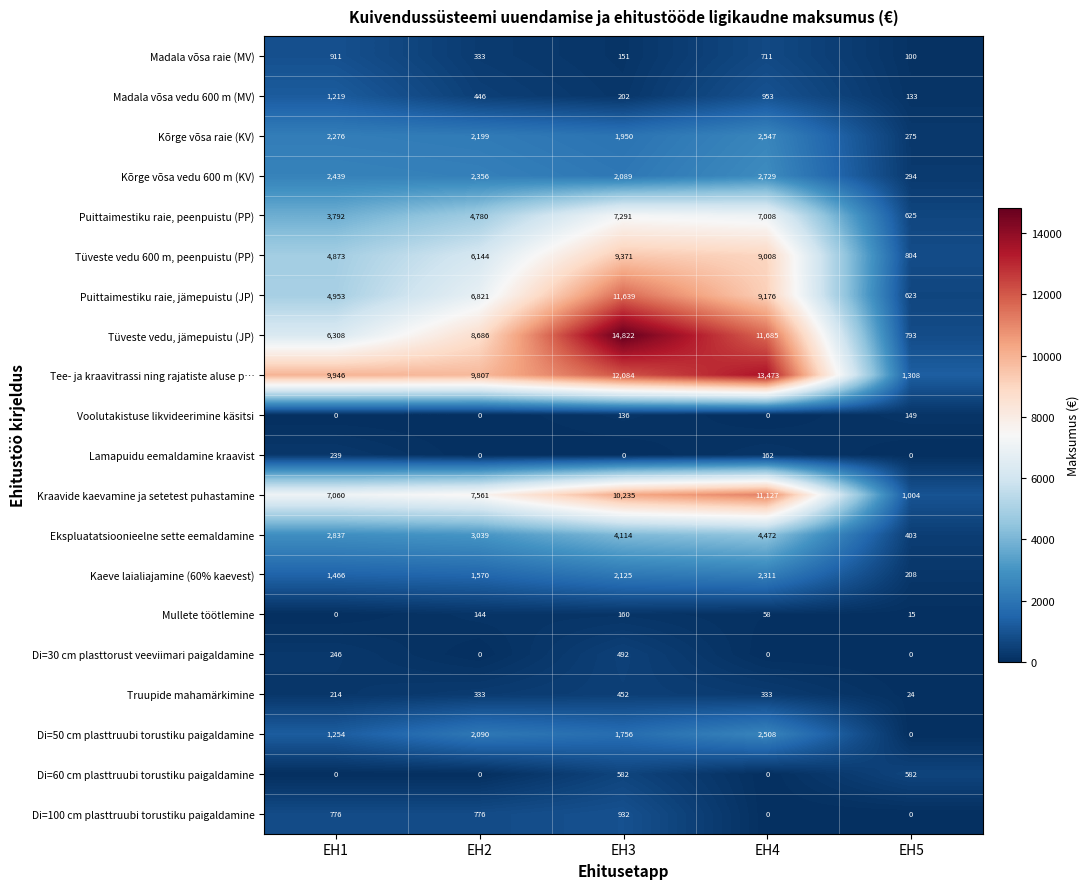

What is the lowest value of the Madala võsa raie (MV) series?

100